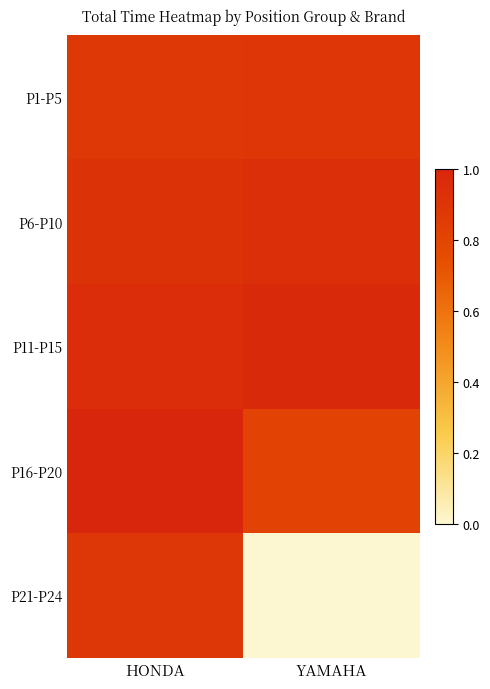

Which series has the largest total across all categories?

P11-P15